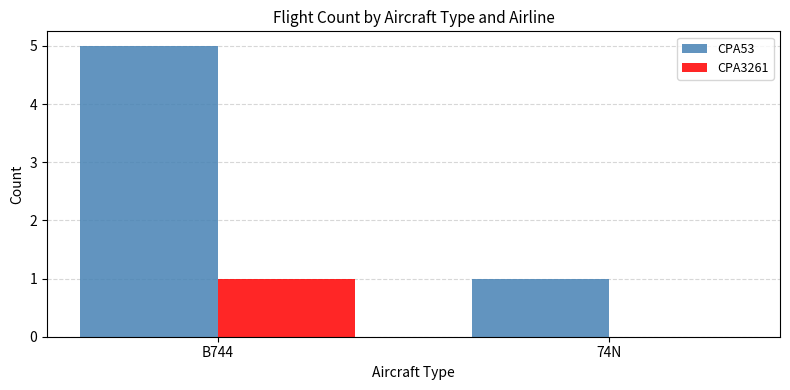

Which category has the highest value across all series?

B744